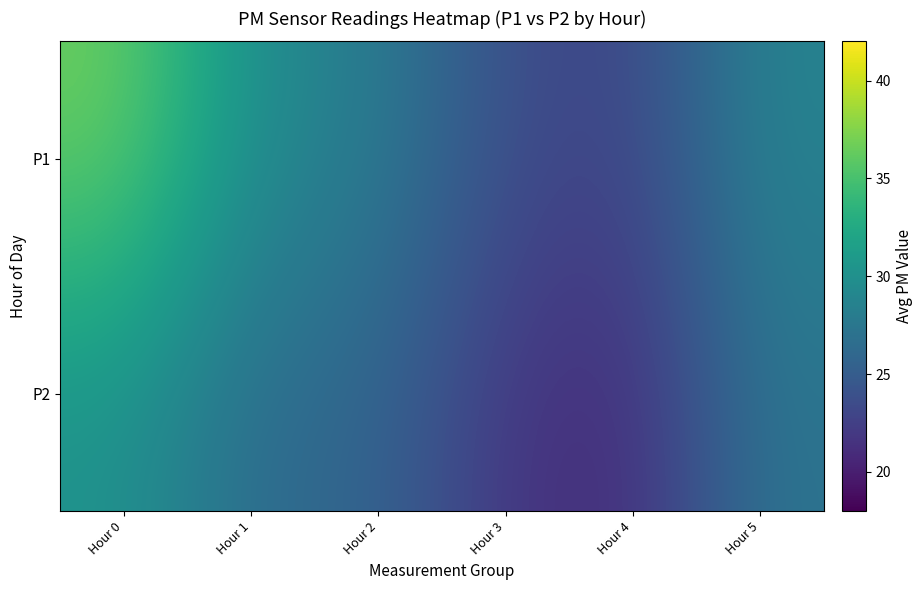

How many data points does each series have?

6